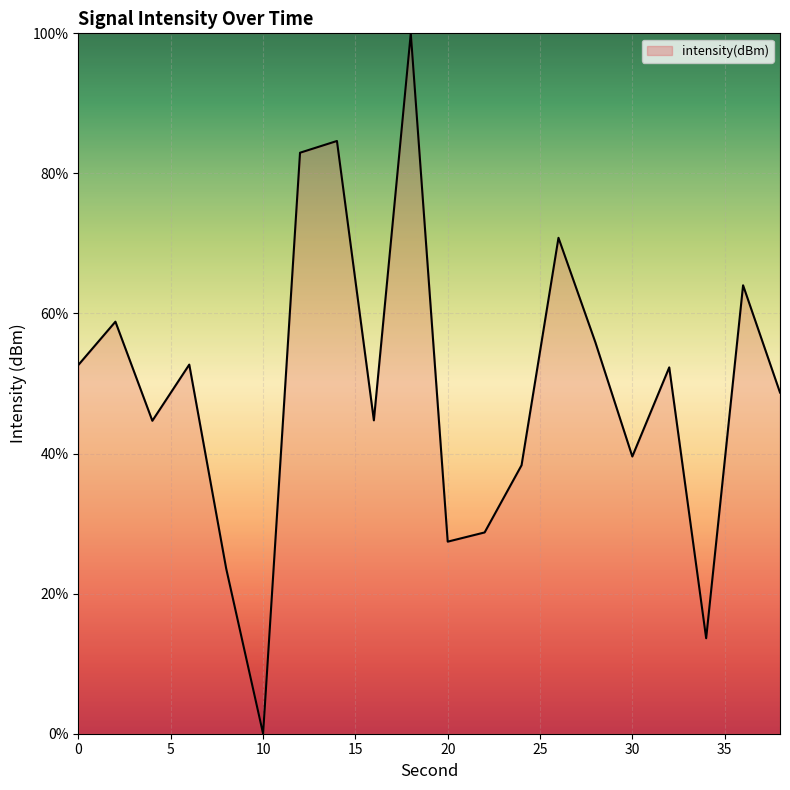

What is the difference between the maximum and minimum values?

100.0